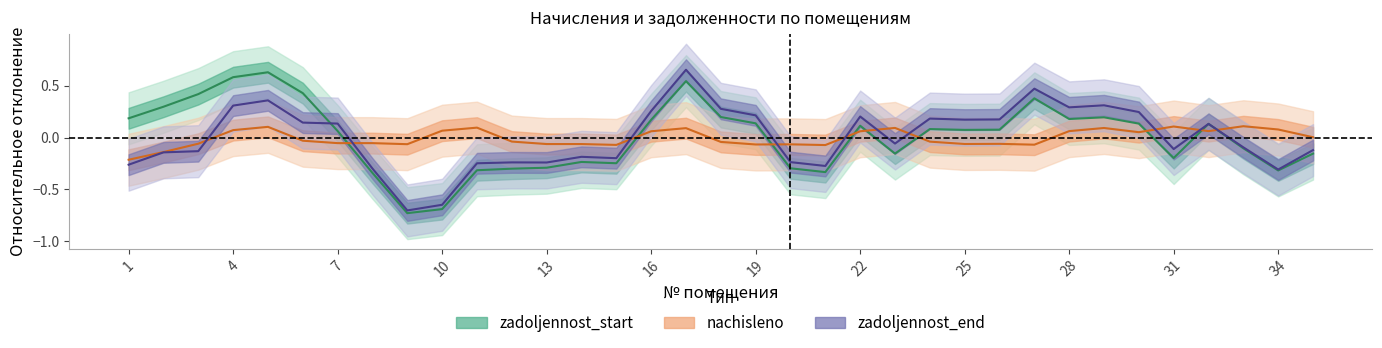

What value does the nachisleno series have at 34?

0.1